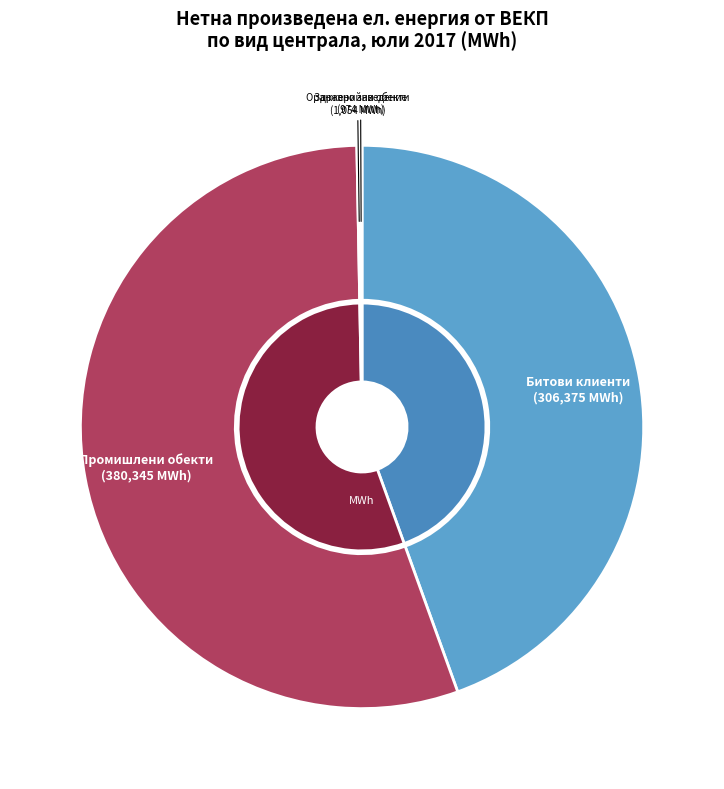

The 18 slice represents 25% of the pie. True or false?

False